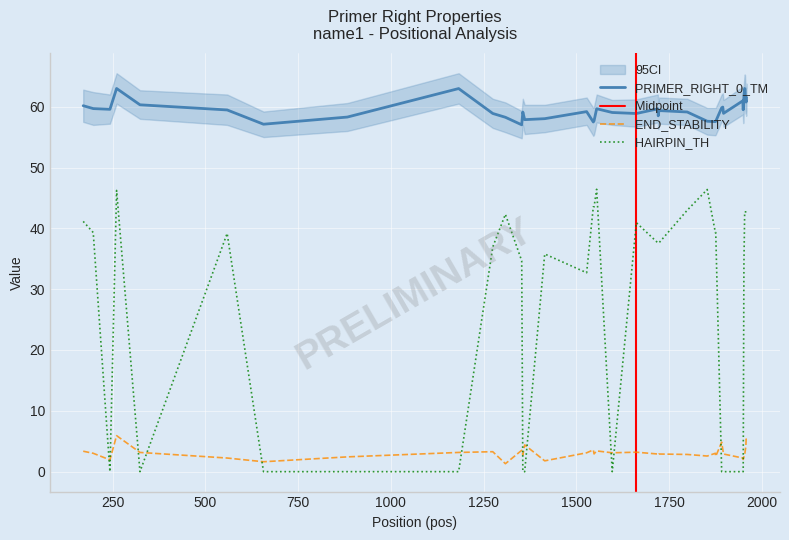

Reading right to left, extract all data points from this chart.

PRIMER_RIGHT_0_TM: 61.5	60.8	61.1	61.1	62.9	63.0	61.7	59.5	61.0	58.9	59.9	59.8	57.6	57.5	57.6	59.1	59.4	58.5	59.6	58.9	59.0	59.7	57.7	57.5	59.2	58.0	57.9	59.1	57.0	58.3	58.9	63.0	58.3	57.1	59.5	60.3	63.0	59.6	59.7	60.2
PRIMER_RIGHT_0_END_STABILITY: 5.2	5.4	4.0	3.7	3.2	2.7	2.4	2.0	2.2	2.9	3.7	4.8	2.5	3.0	2.6	2.8	2.9	2.8	2.9	3.2	3.1	3.4	2.9	3.6	3.1	1.8	4.4	2.7	3.5	1.3	3.3	3.2	2.4	1.6	2.2	3.2	5.9	1.9	3.0	3.4
PRIMER_RIGHT_0_HAIRPIN_TH: 42.7	42.7	42.7	42.7	42.7	42.7	34.4	0.0	0.0	0.0	0.0	0.0	39.3	39.3	46.4	43.0	37.6	37.6	37.6	40.9	0.0	46.4	43.5	43.5	32.7	35.8	0.0	0.0	34.7	42.3	36.9	0.0	0.0	0.0	39.2	0.0	46.2	0.0	39.3	41.1